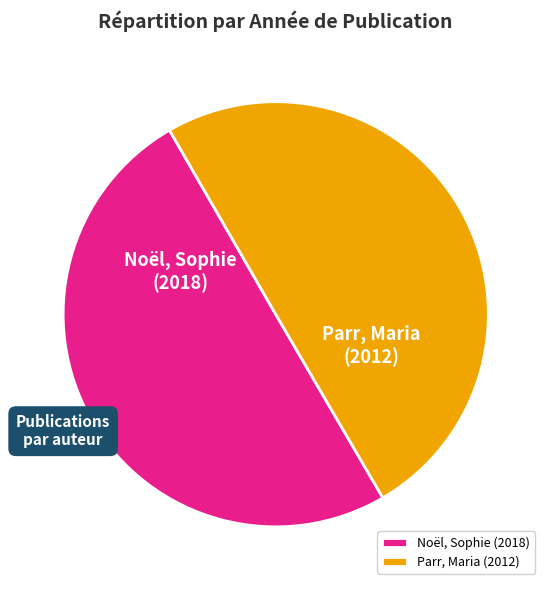

Combined, do Parr, Maria and Noël, Sophie account for over 50%?

Yes